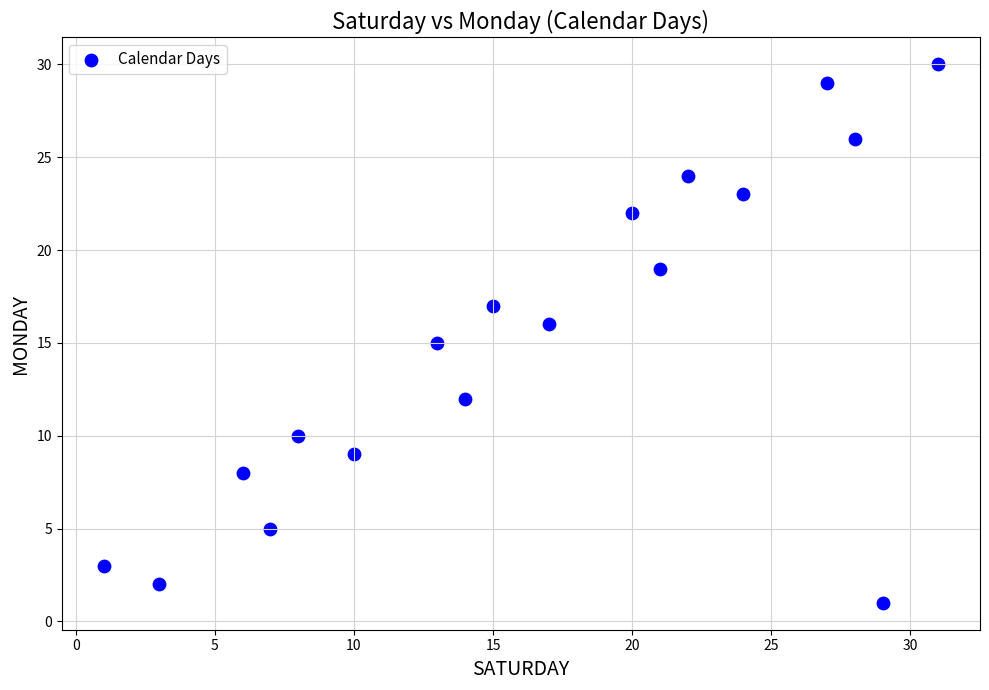

What is the range of X values (max minus min)?

30